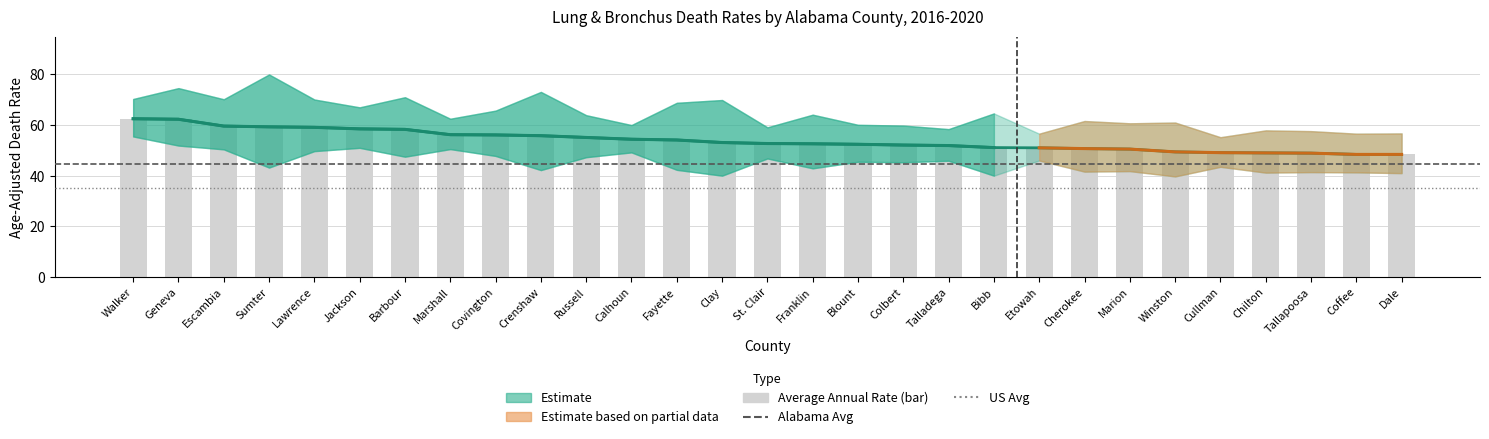

What position from the left is Escambia?

3